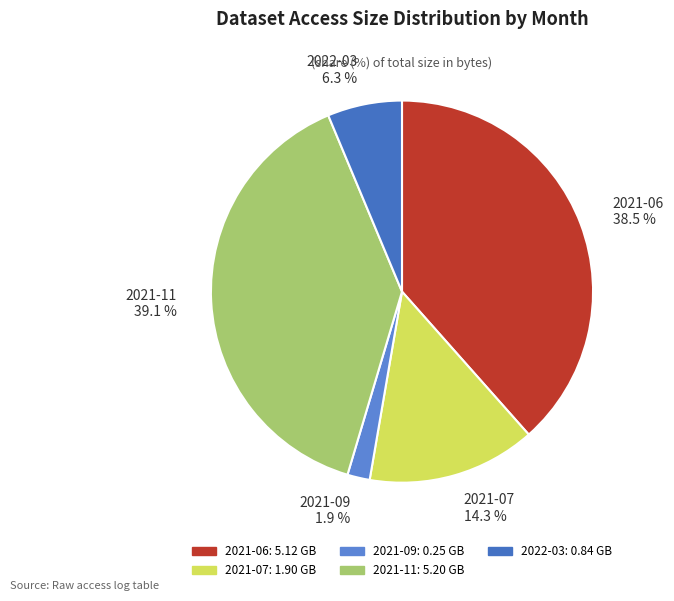

Does 2021-06 account for over 50% of the chart?

No